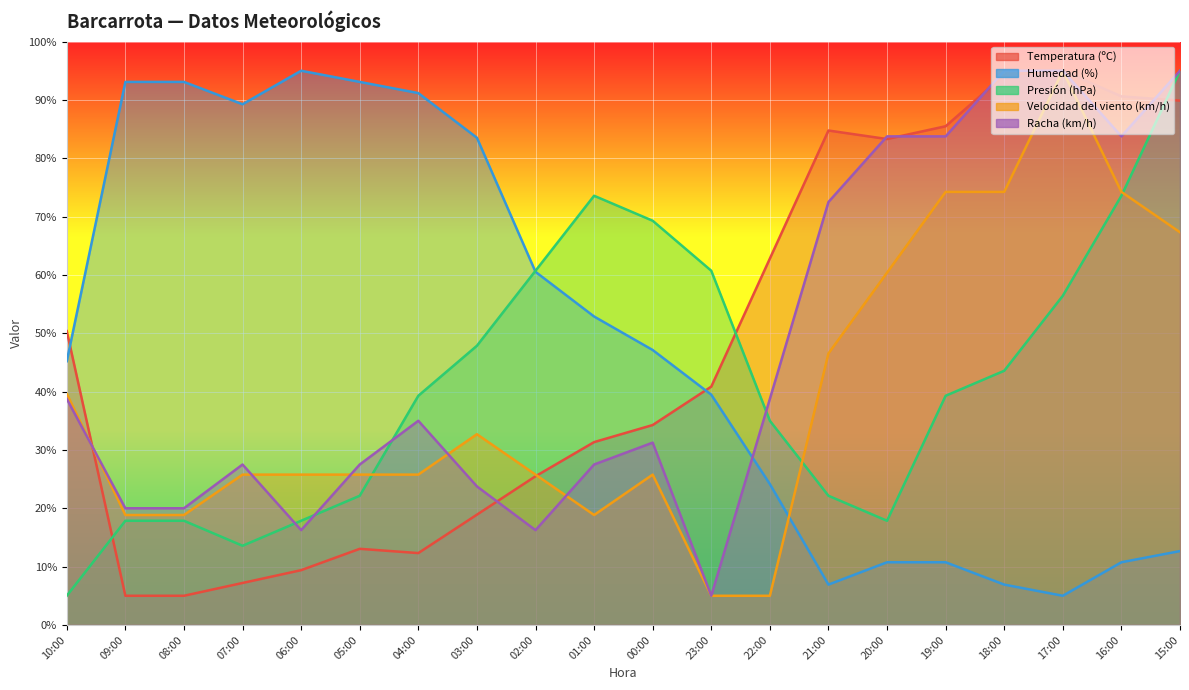

What position from the left is 19:00?

16